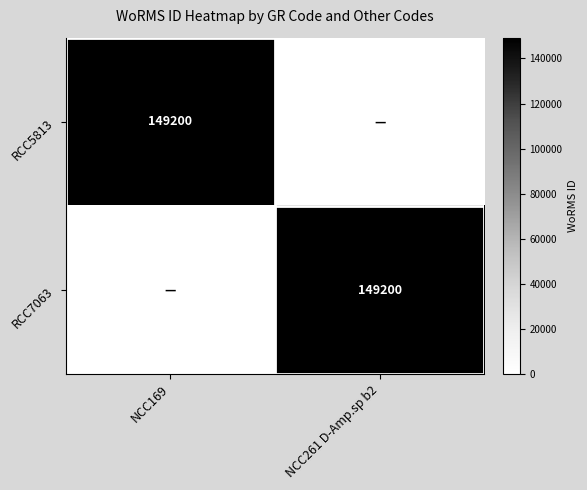

True or false: RCC5813 has a value of 94627 at NCC169.

False